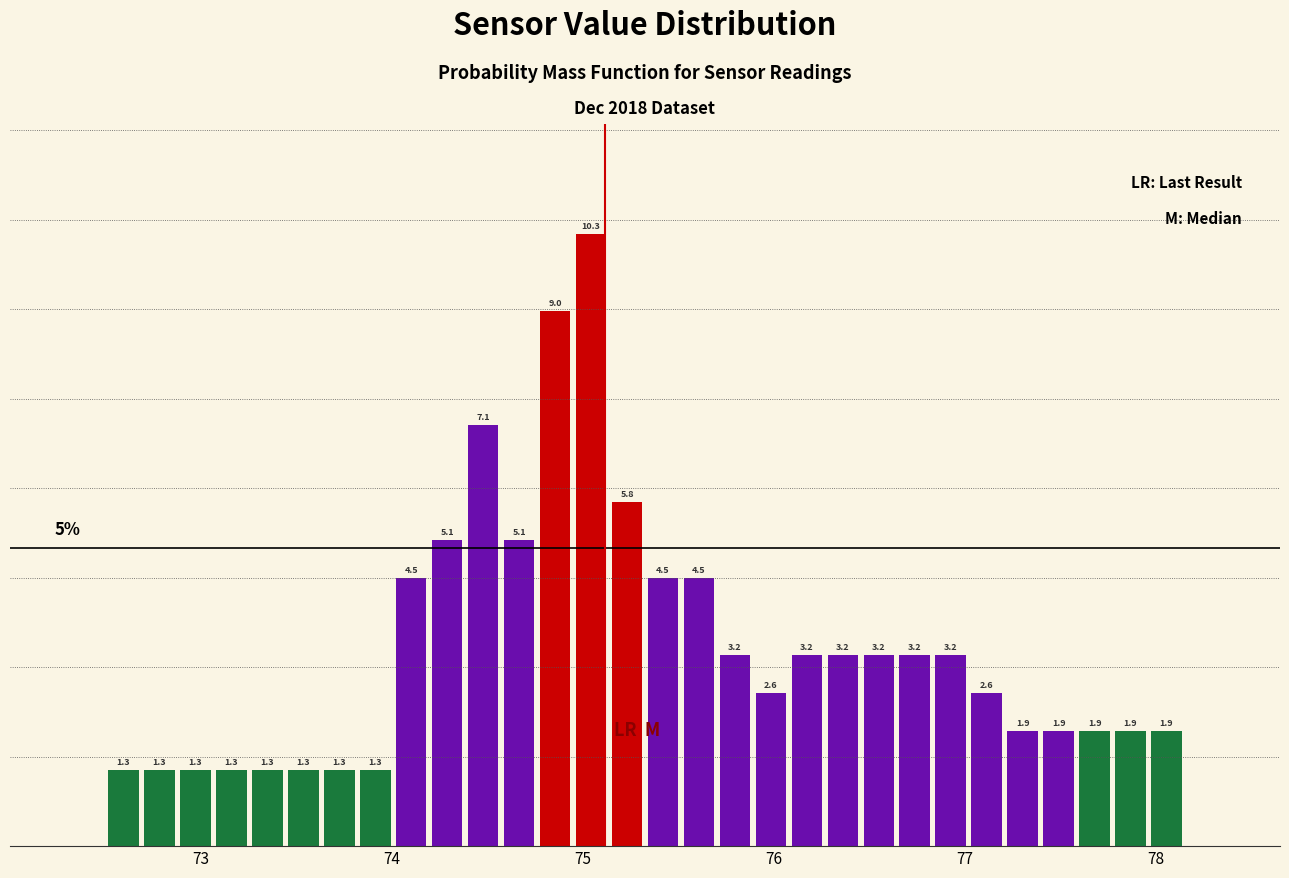

Around what value on the x-axis is the tallest bar? Give the approximate position of its centre, as read against the axis.

75.0